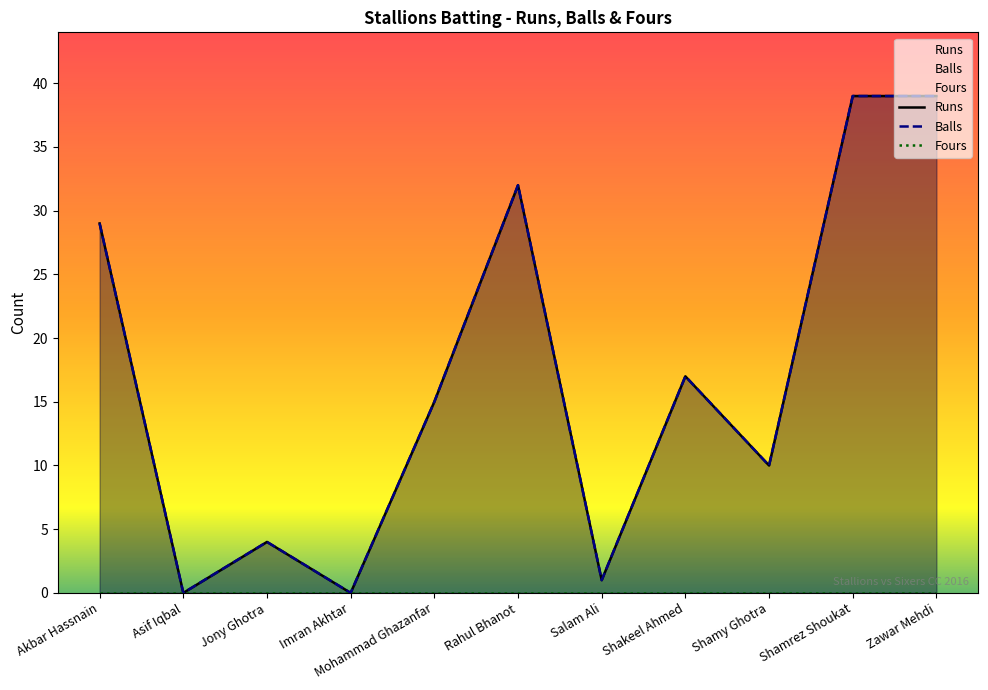

True or false: Balls and Runs intersect in this chart.

False